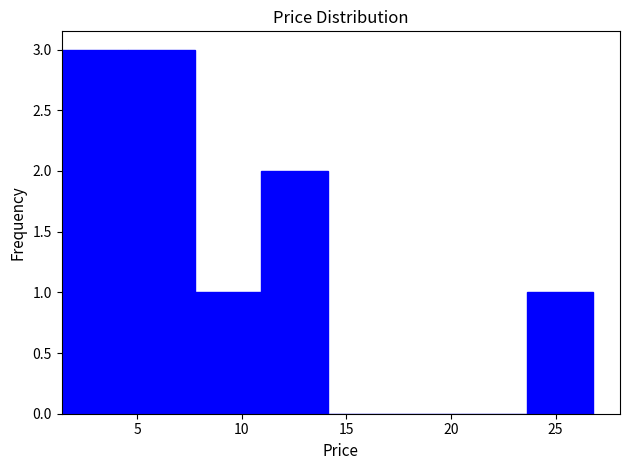

What is the height of the bar covering 11.0 to 14.0 on the x-axis? Neither the bar edges nor the heights are printed on the chart, so give them approximately, as read against the axes.

2